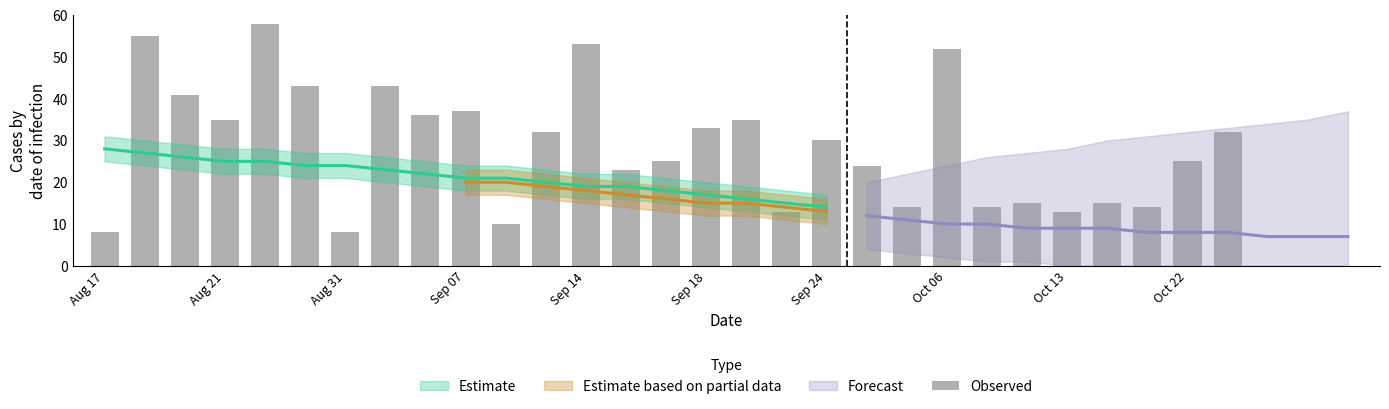

What is the difference between the second highest and minimum values?

47